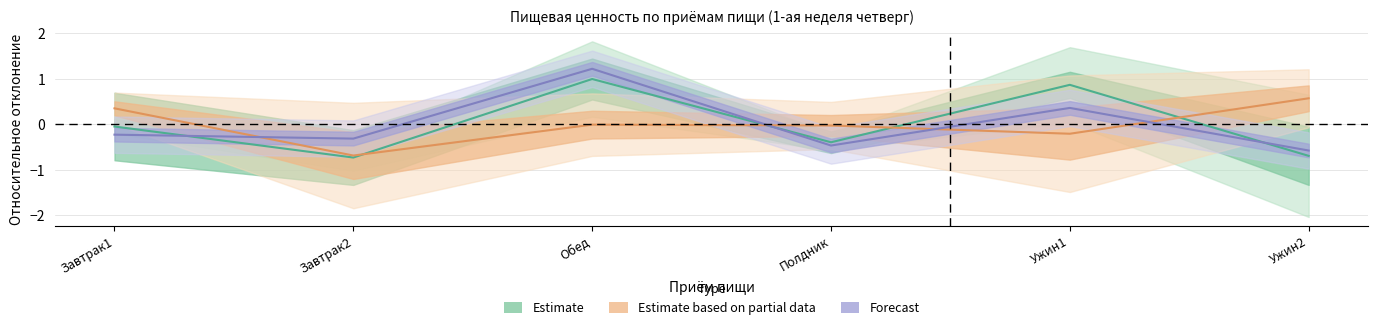

At which label is Forecast closest to 0?

Завтрак1